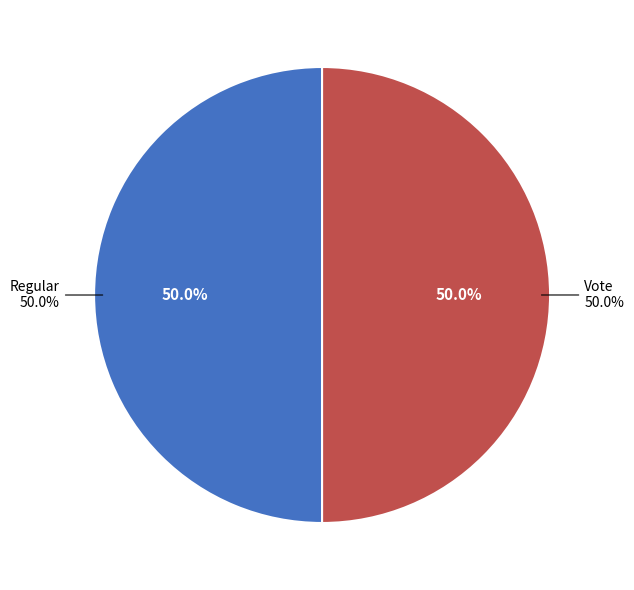

Which category accounts for the majority?

Regular